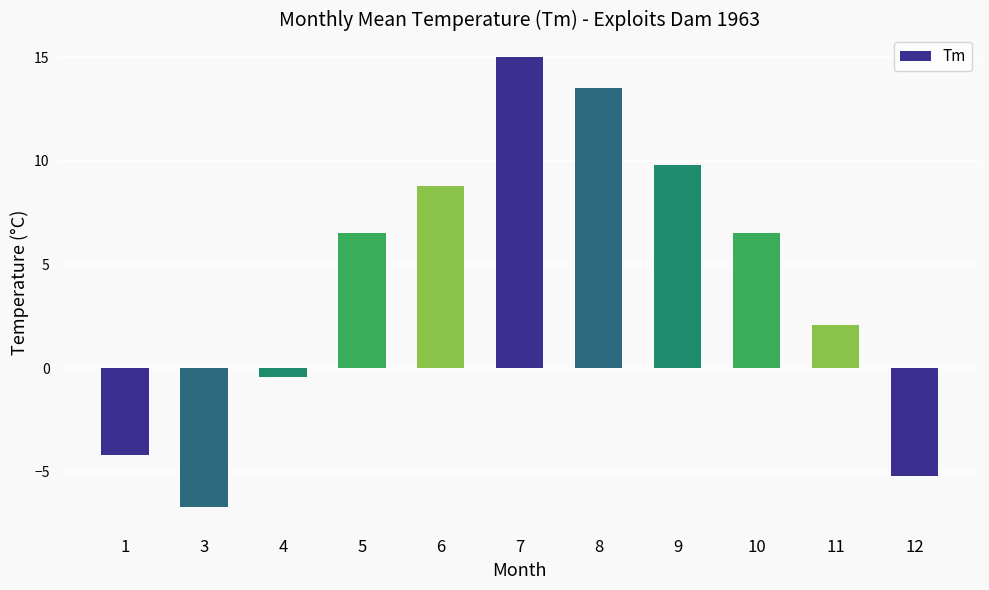

Are the bars horizontal?

No